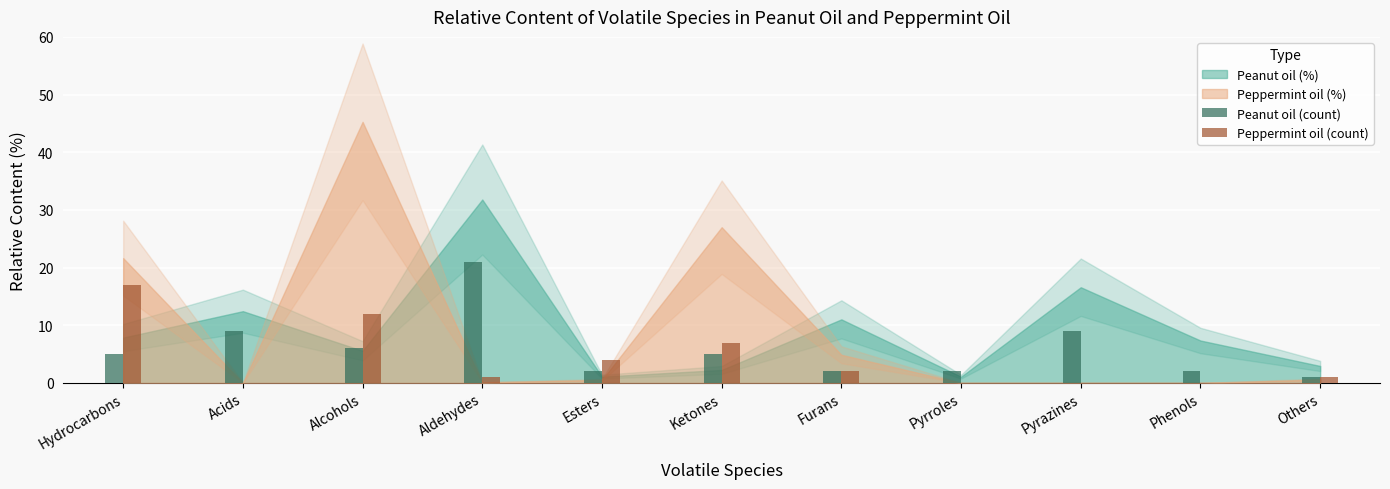

Which label corresponds to the largest value in the chart?

Aldehydes